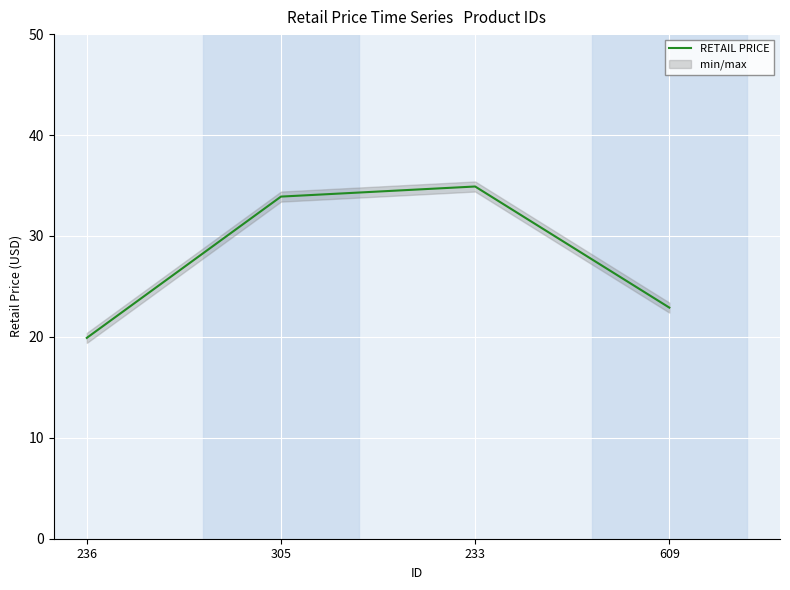

Rank the categories by value from highest to lowest.

233, 305, 609, 236